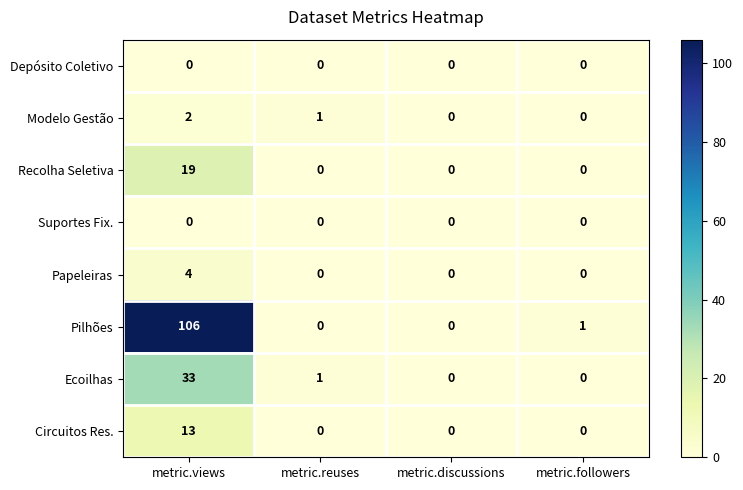

At which category is the sum across all series the highest?

metric.views